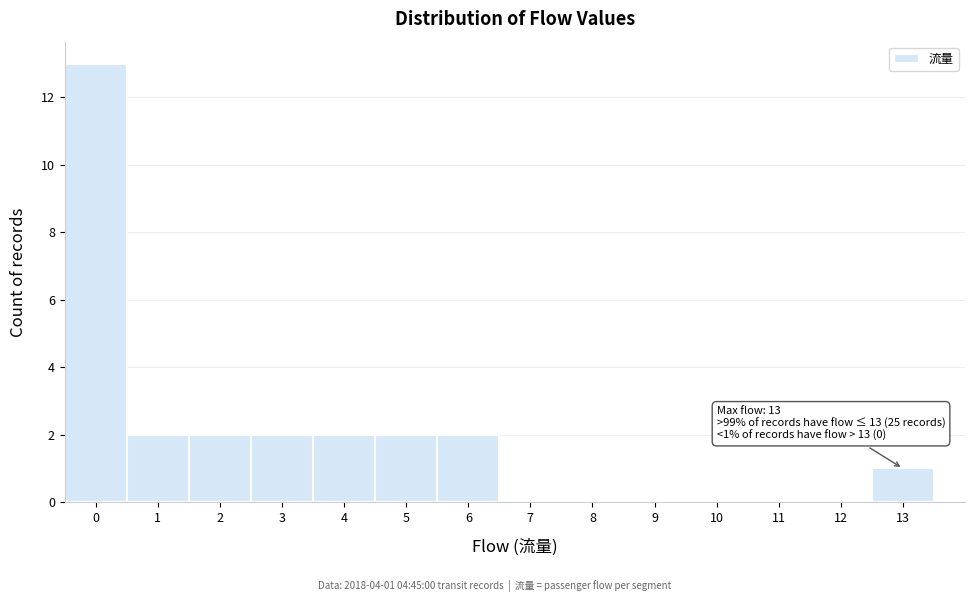

Over which range of the x-axis is the bar tallest?

-0.5 to 0.5